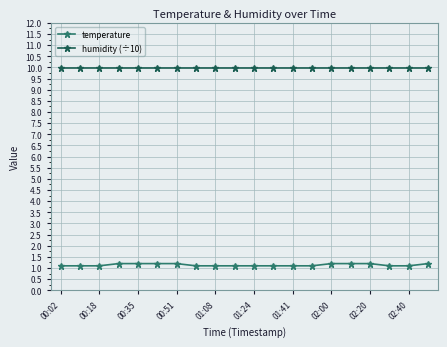

How many lines are shown in the chart?

2